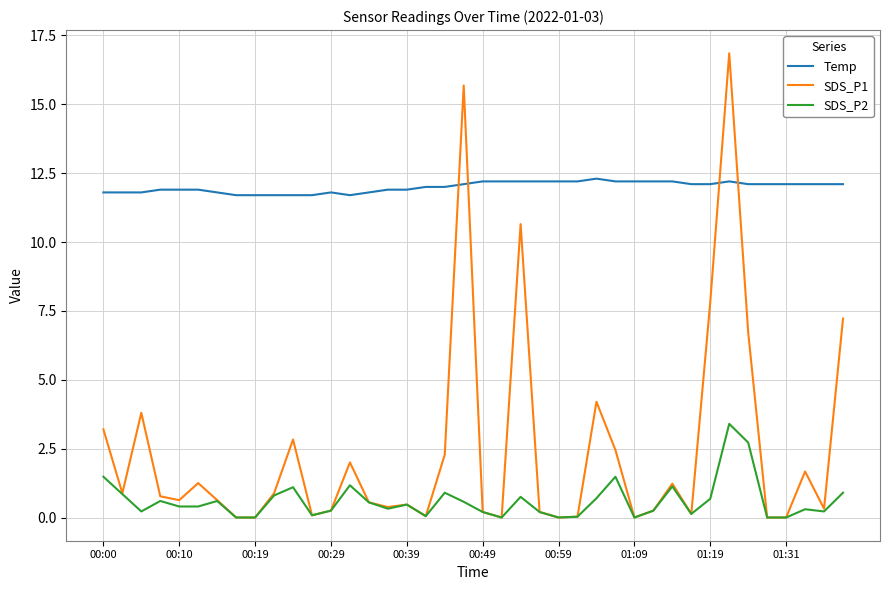

True or false: Temp has more than 0 points higher than both neighbors.

True